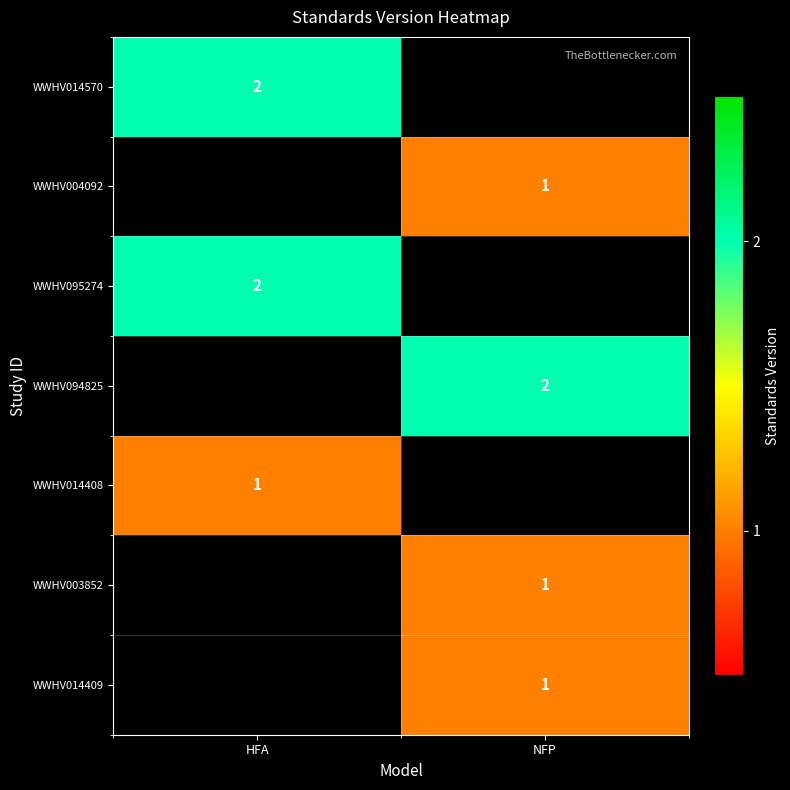

True or false: WWHV003852 has a value of 1 at NFP.

True